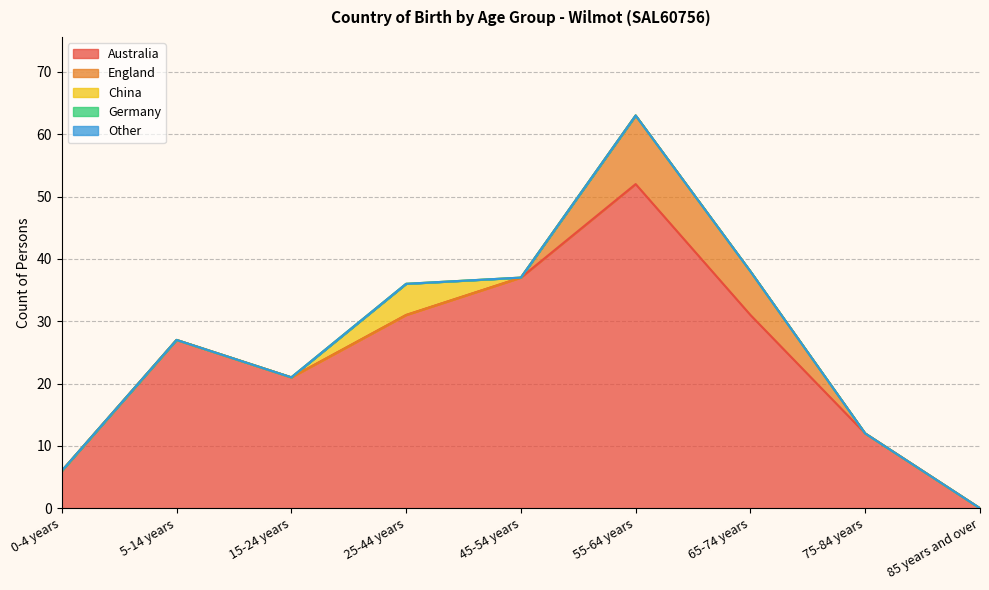

What is the label of the 1st point from the left?

0-4 years